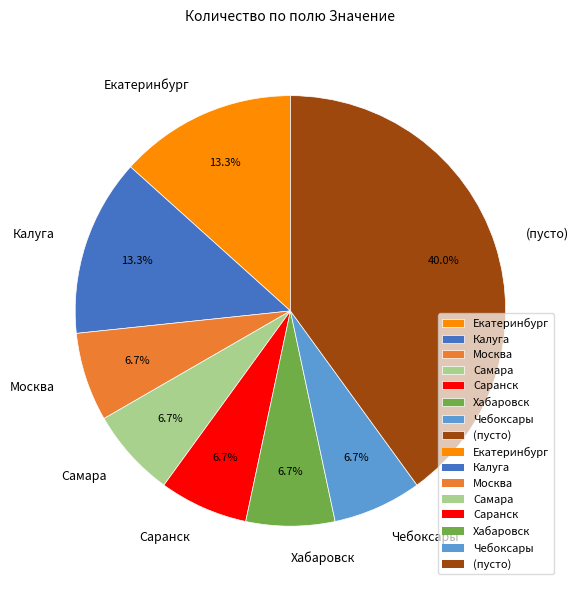

To the nearest percent, what is the difference between the largest and smallest slice percentages?

33%